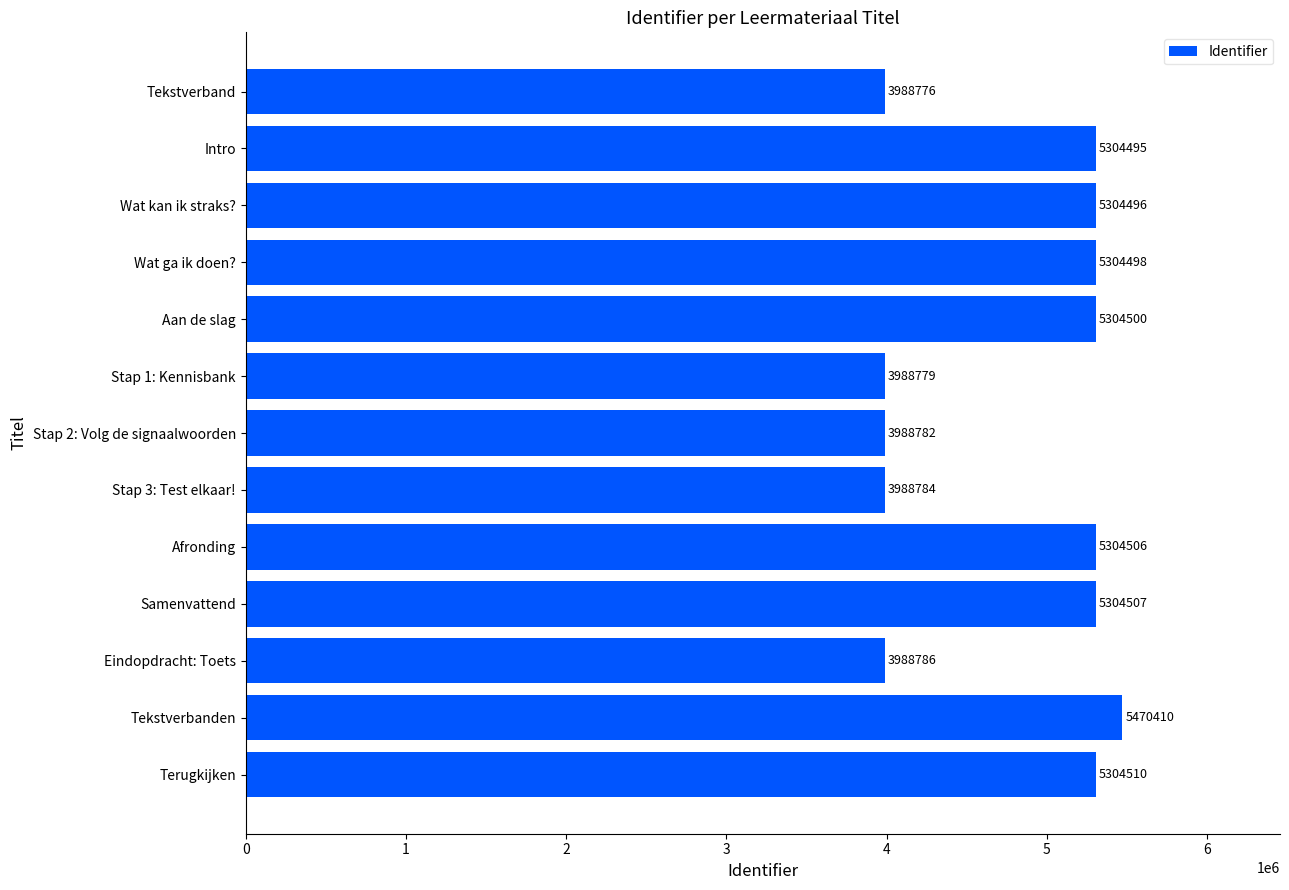

What is the greatest value displayed?

5470410